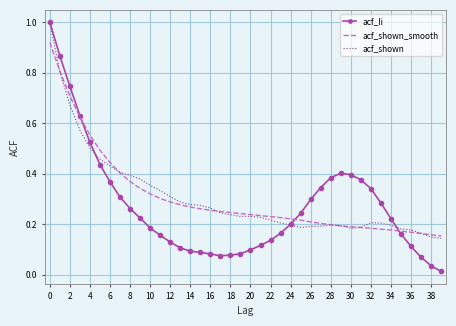

Which series has the largest range (max minus min)?

acf_li